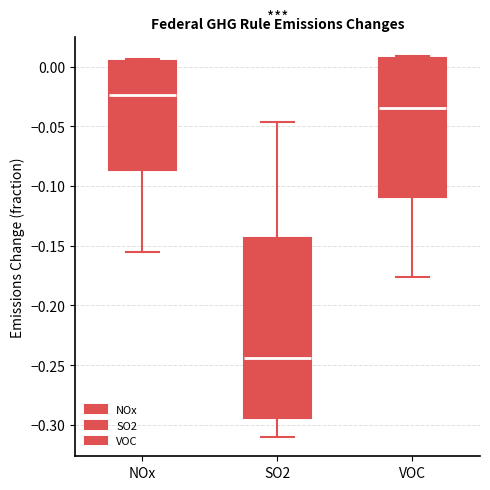

Which box has the highest median line?

NOx